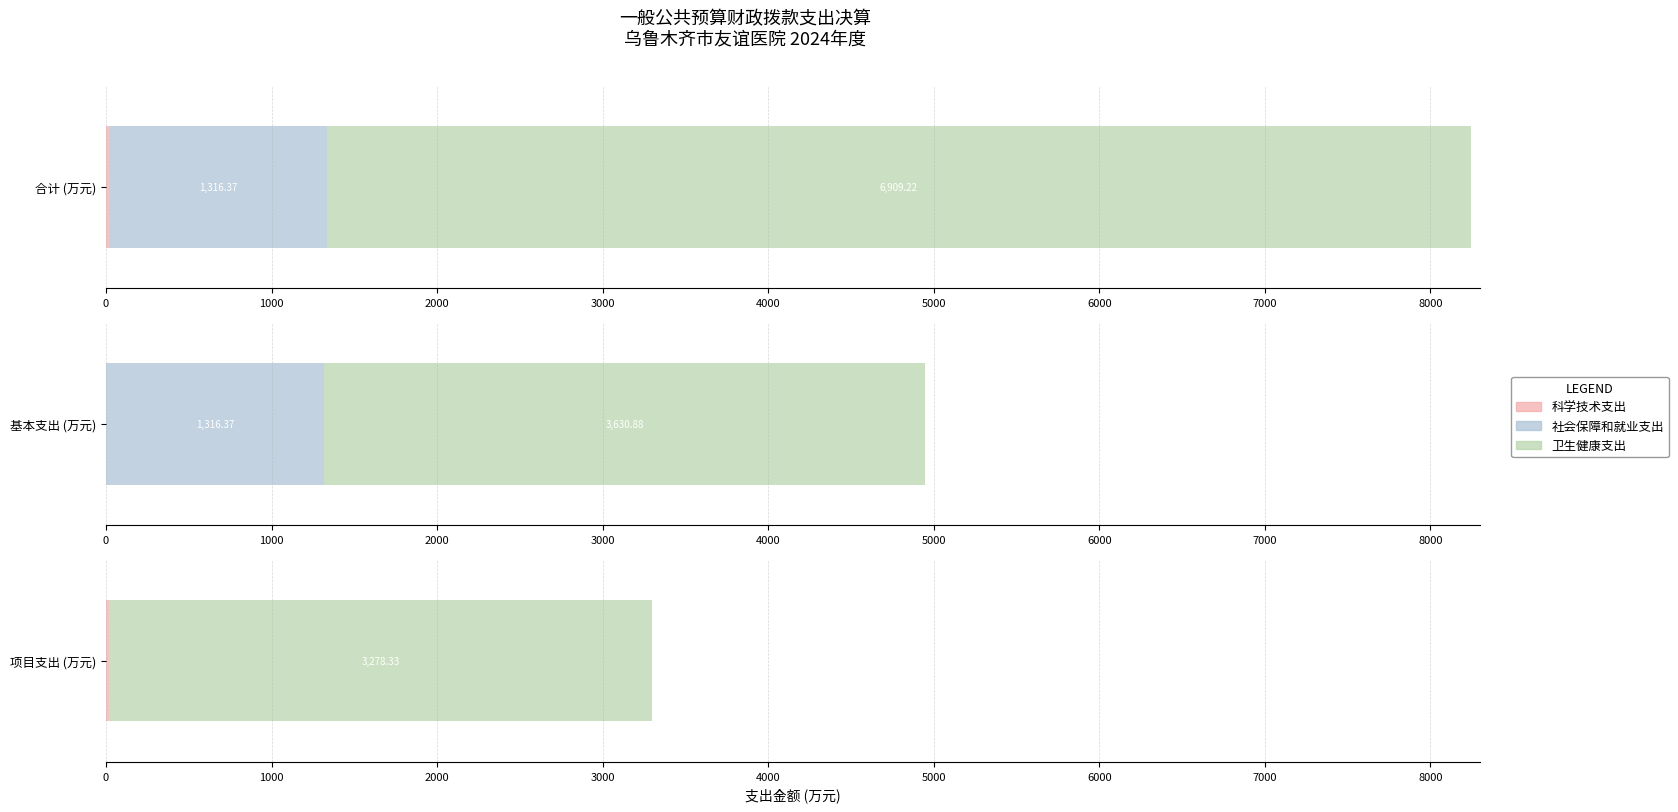

Rank the series by their average value, from lowest to highest.

科学技术支出, 社会保障和就业支出, 卫生健康支出